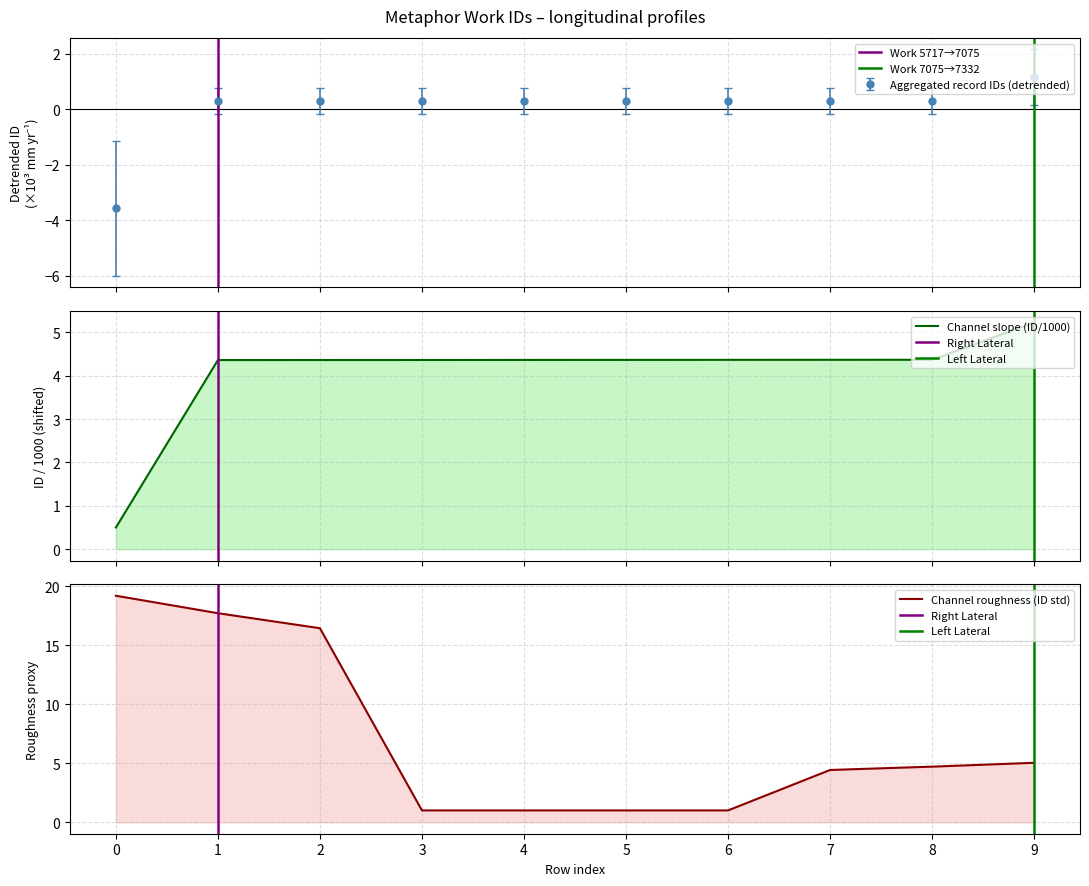

What is the highest value of the Aggregated record IDs (detrended) series?

1.2